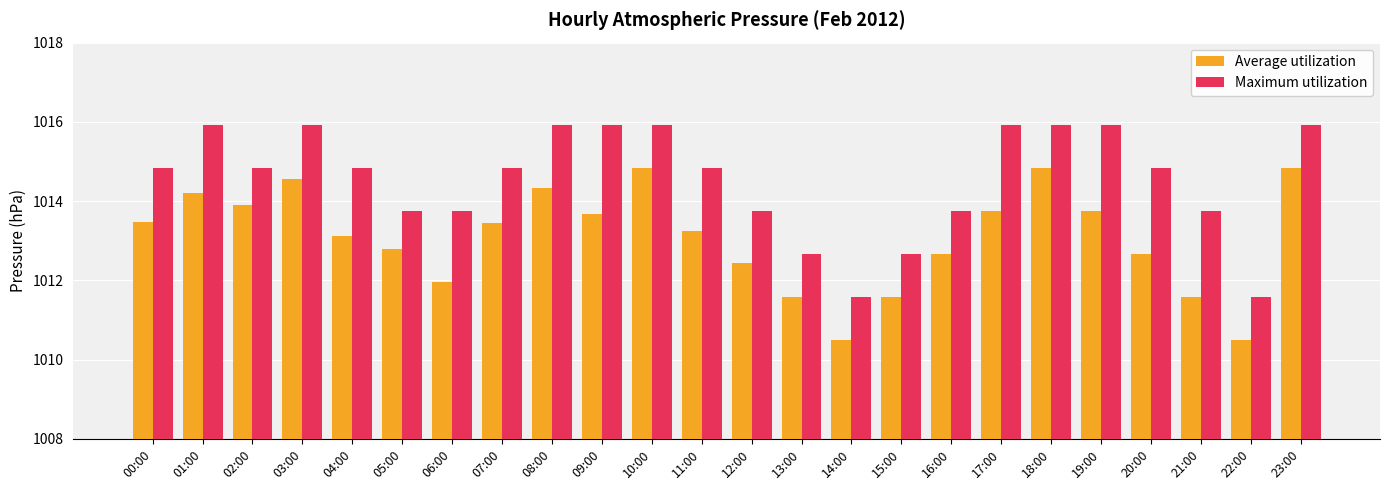

Where does the Maximum utilization series first go above 1014?

00:00